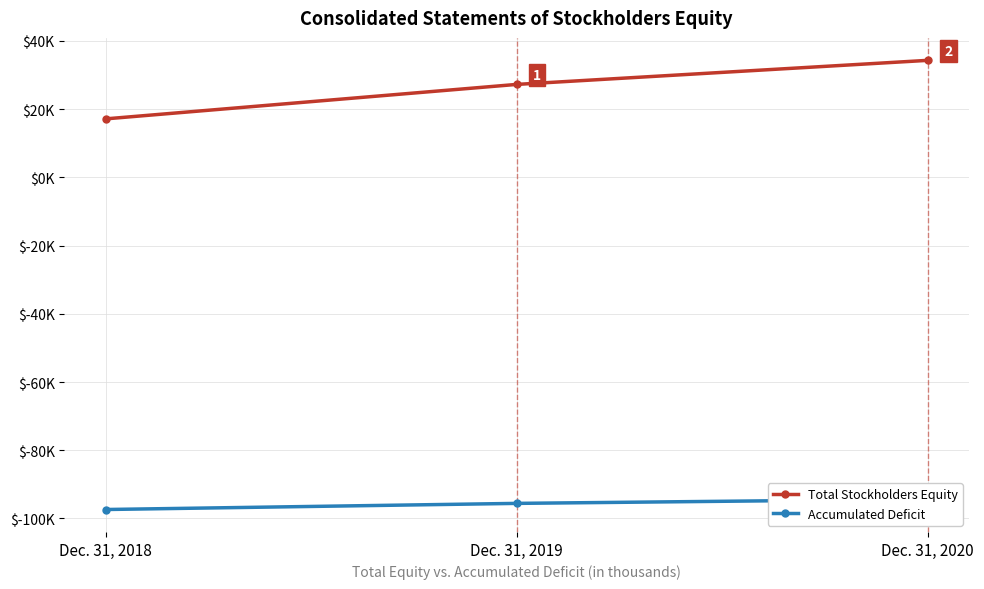

Which label corresponds to the smallest value in the chart?

Dec. 31, 2018